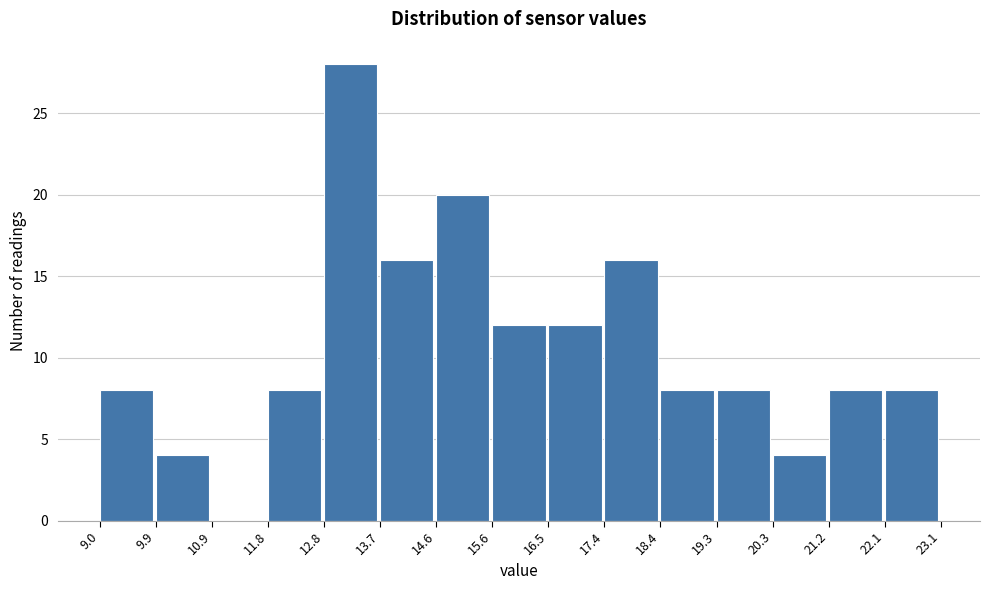

Reading left to right, transcribe this chart: for each bar, give the range it covers on the x-axis and its height. The values are not printed on the chart, so give them approximately, as read against the axis.

9.0 to 9.9: 8
9.9 to 10.9: 4
10.9 to 11.8: 0
11.8 to 12.8: 8
12.8 to 13.7: 28
13.7 to 14.6: 16
14.6 to 15.6: 20
15.6 to 16.5: 12
16.5 to 17.4: 12
17.4 to 18.4: 16
18.4 to 19.3: 8
19.3 to 20.3: 8
20.3 to 21.2: 4
21.2 to 22.1: 8
22.1 to 23.1: 8